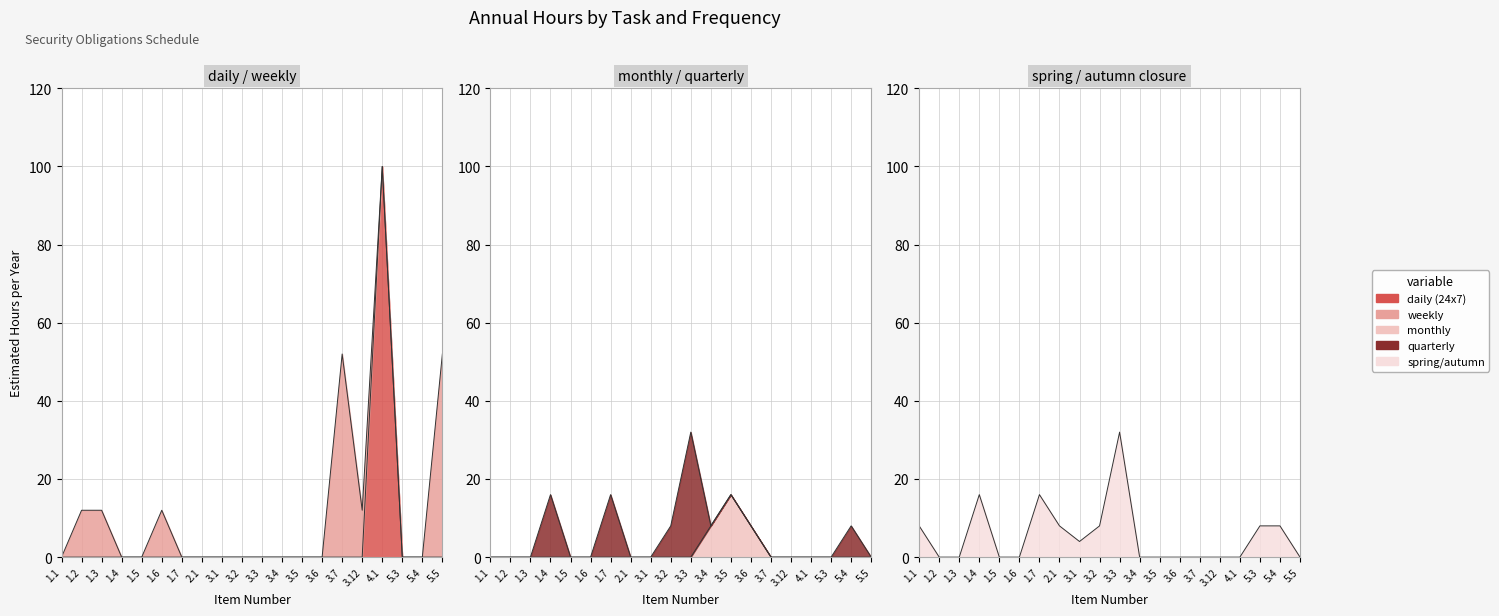

Is the value of spring/autumn at 3.7 greater than the value of daily (24x7) at 1.2?

No